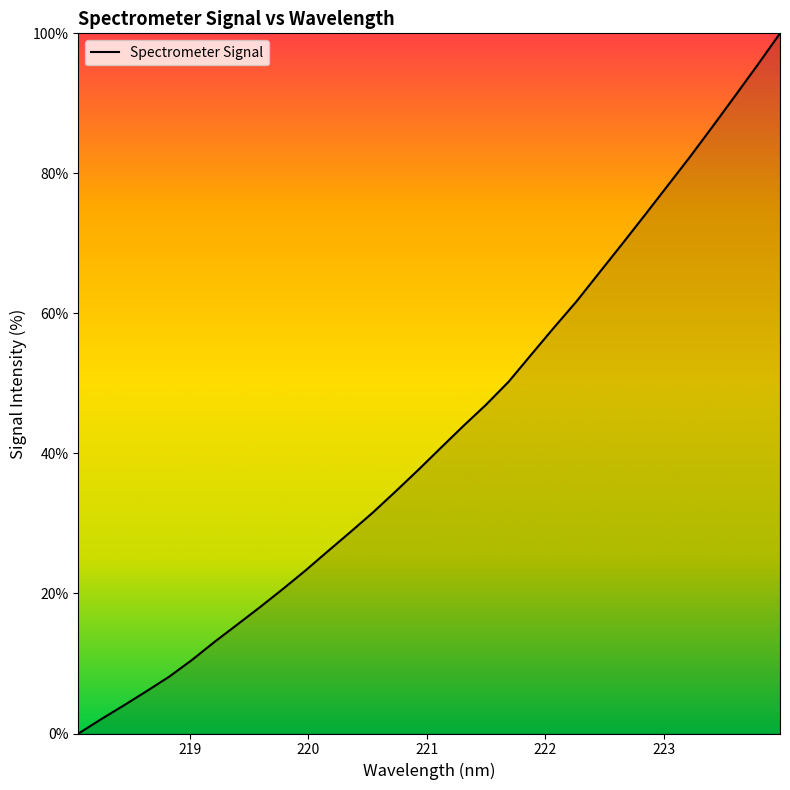

What is the difference between the maximum and minimum values?

100.0